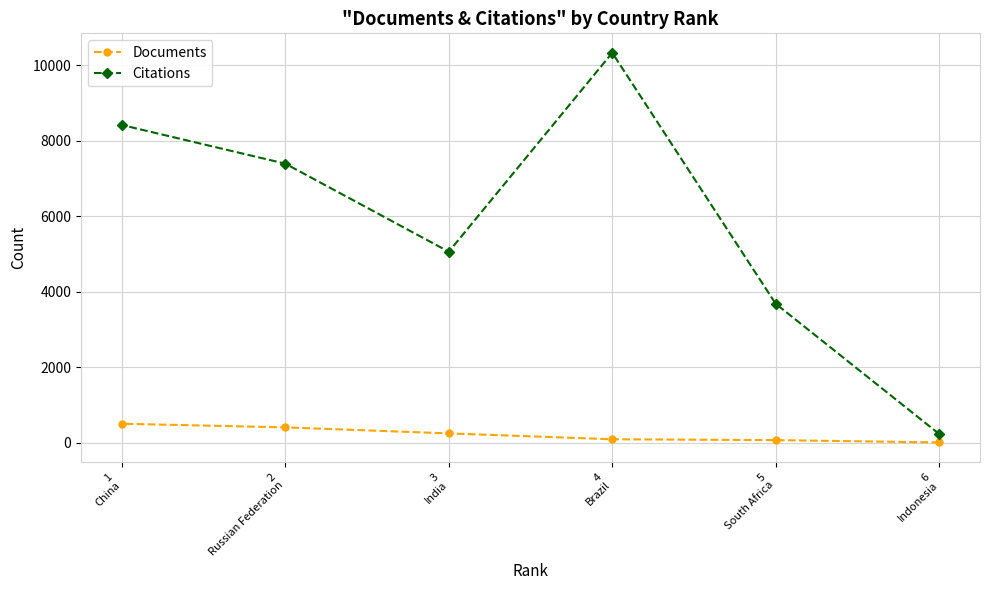

List the series in order of their overall mean, highest first.

Citations, Documents